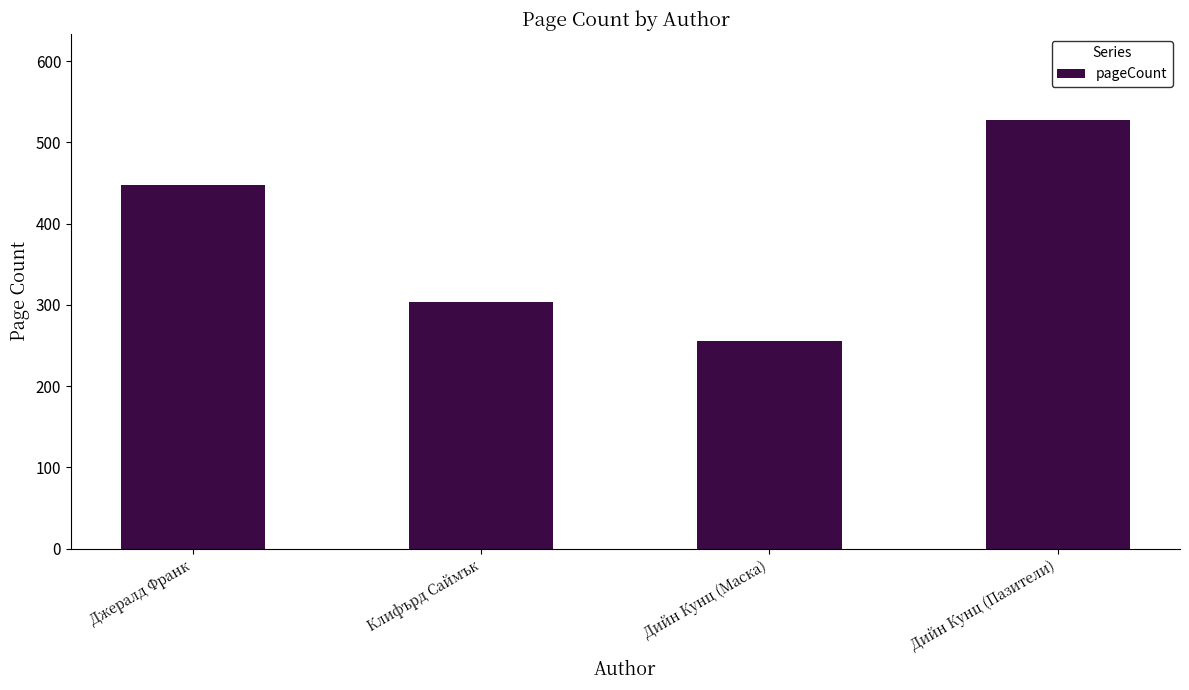

Are the bars horizontal?

No